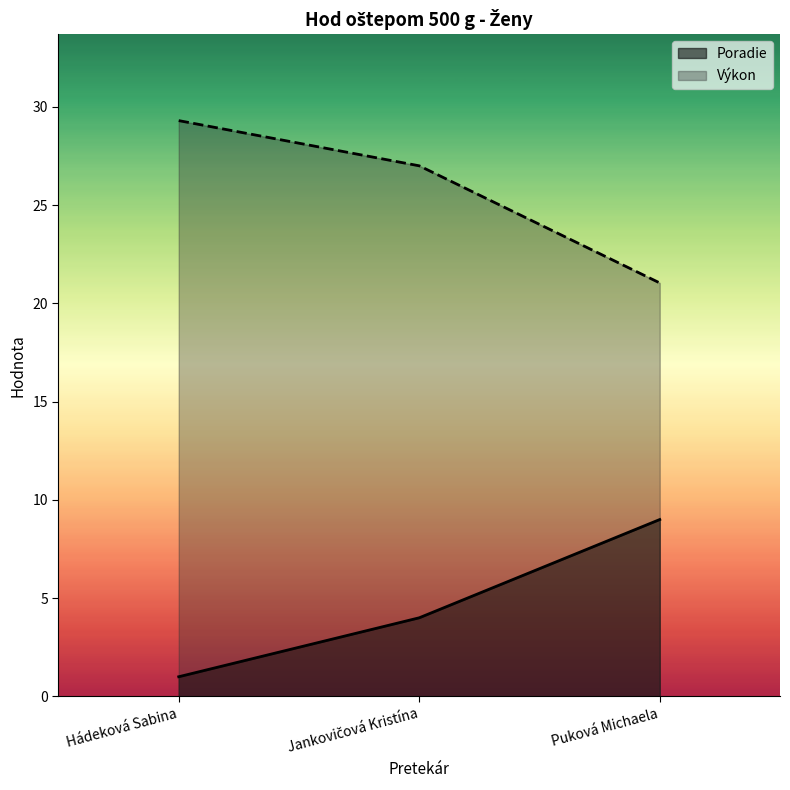

What is the greatest value displayed?

29.3